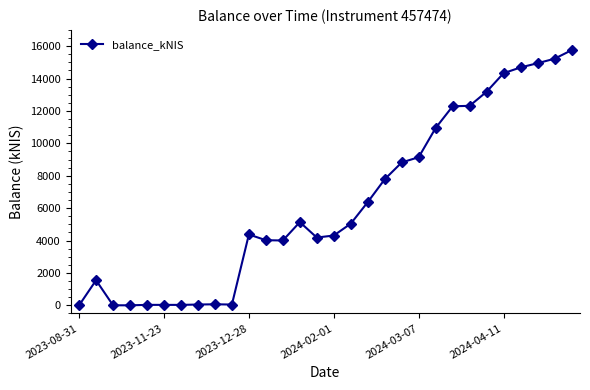

What is the value of the 23rd point from the left?

12285.7